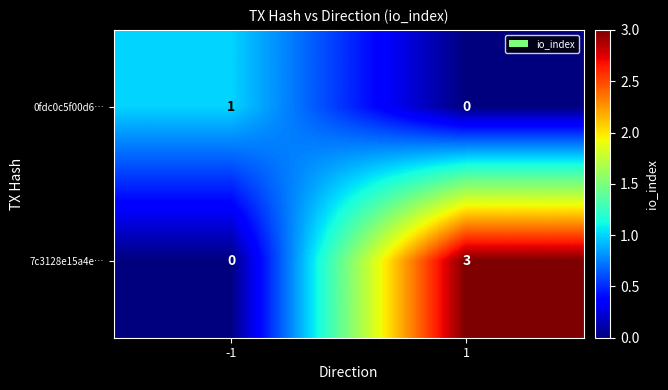

What is the sum of the 7c3128e15a4e… values at -1 and 1?

3